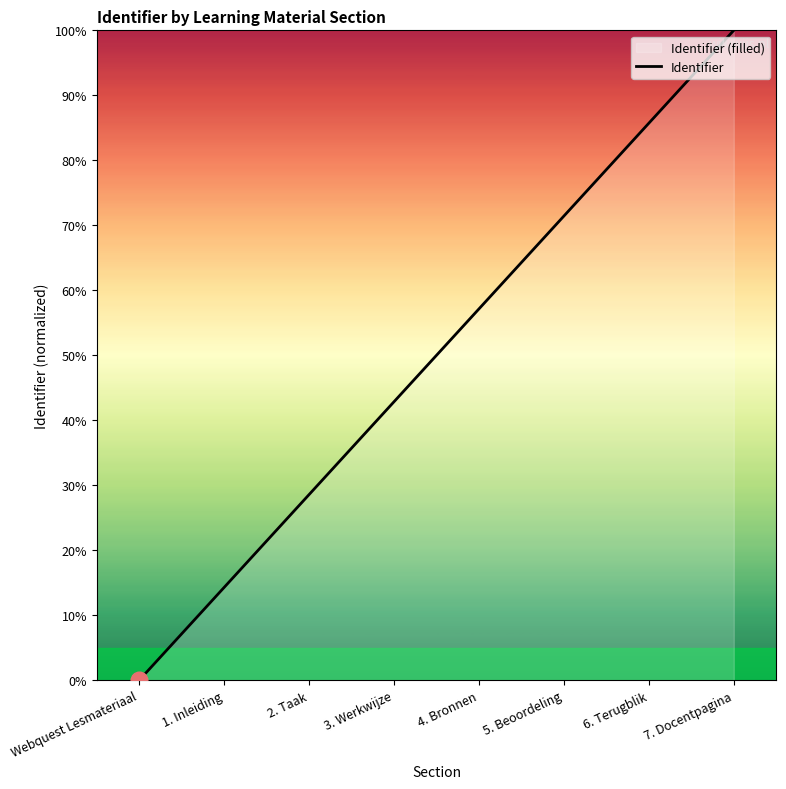

How many data points does each series have?

8